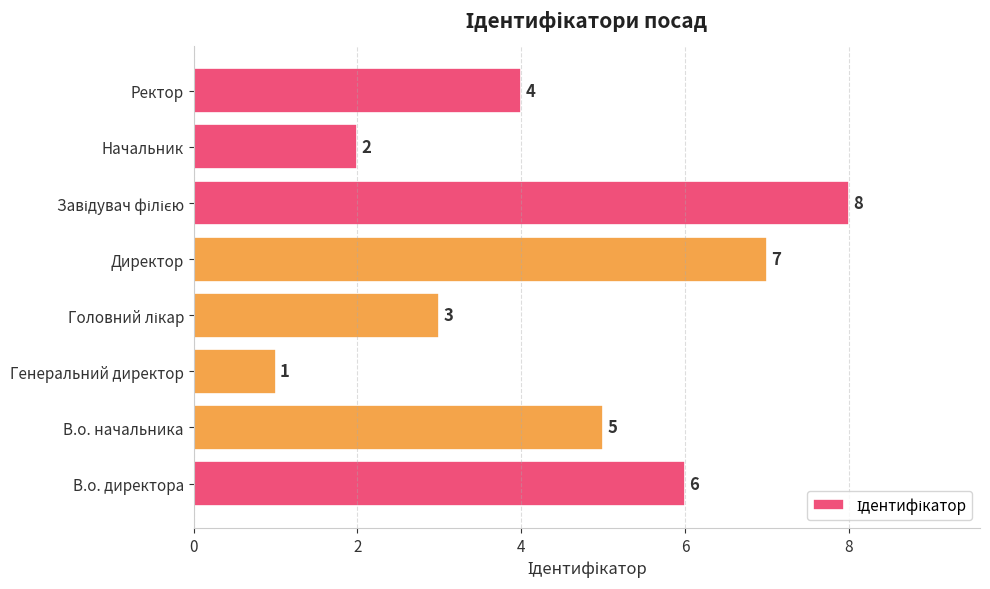

At which label is the value closest to 4?

Ректор